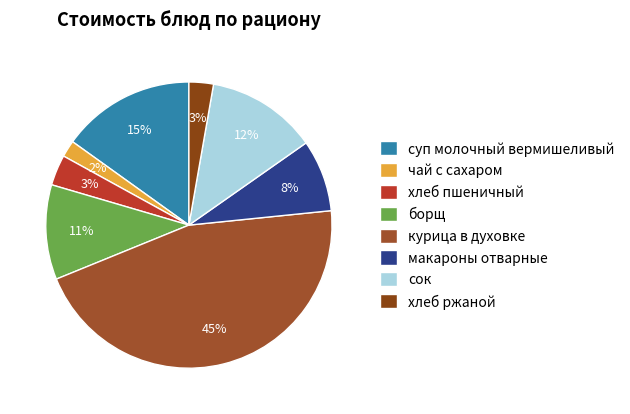

Which has a higher value, борщ or хлеб пшеничный?

борщ